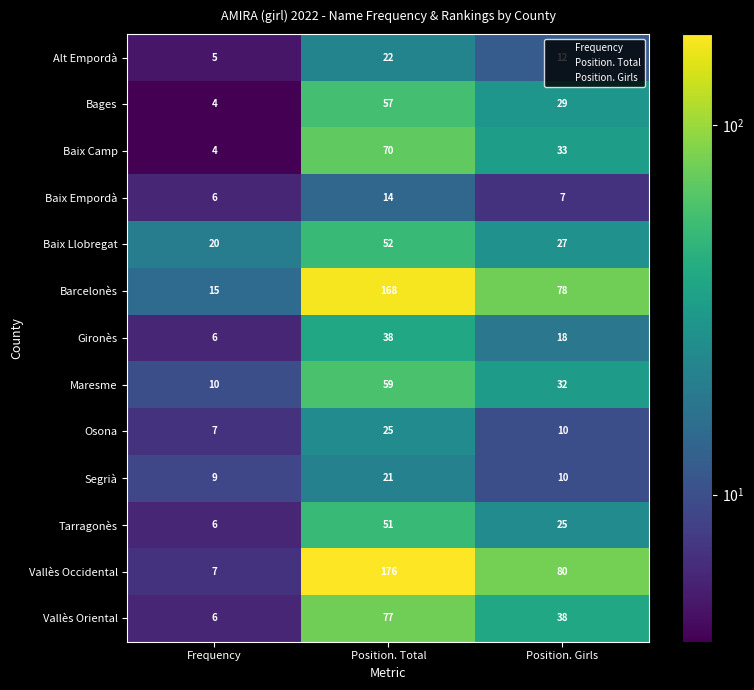

At which category is the sum across all series the highest?

Position. Total